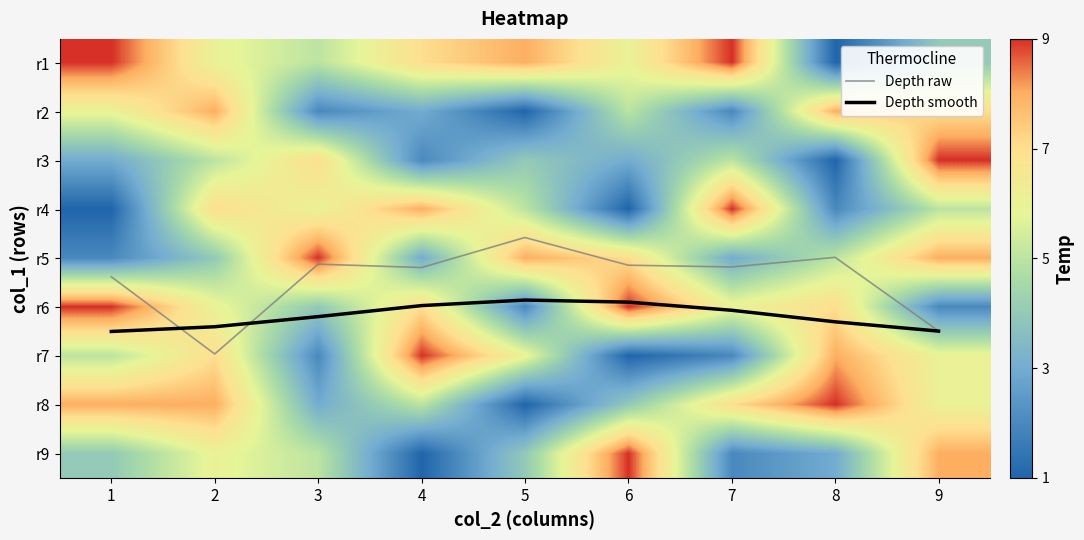

What is the minimum value for r3?

1.0